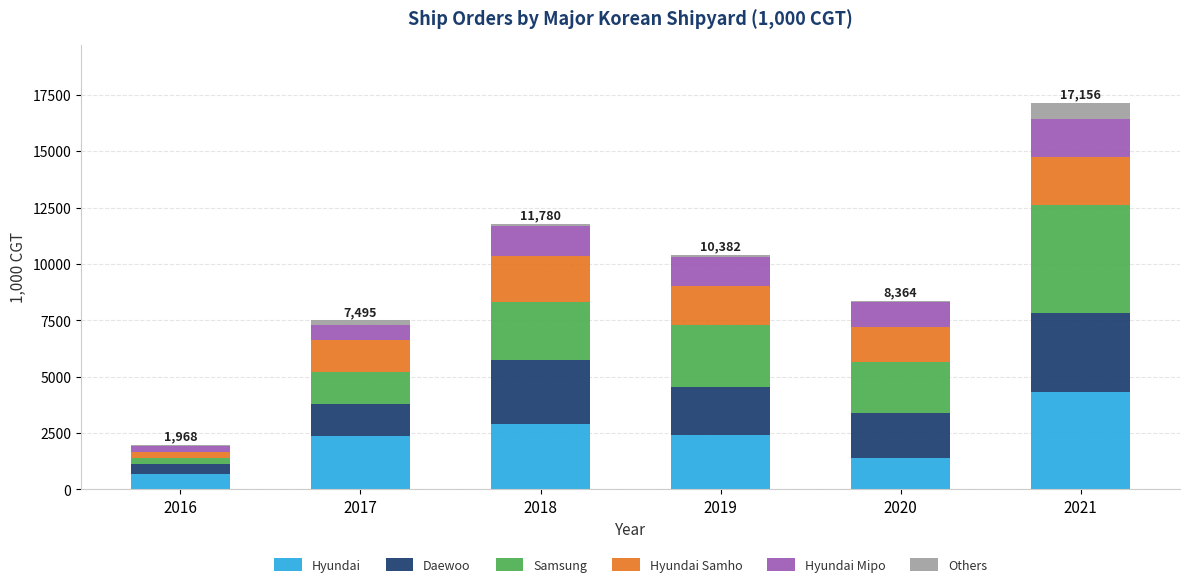

The Hyundai series shows 5622.7 at 2021. True or false?

False